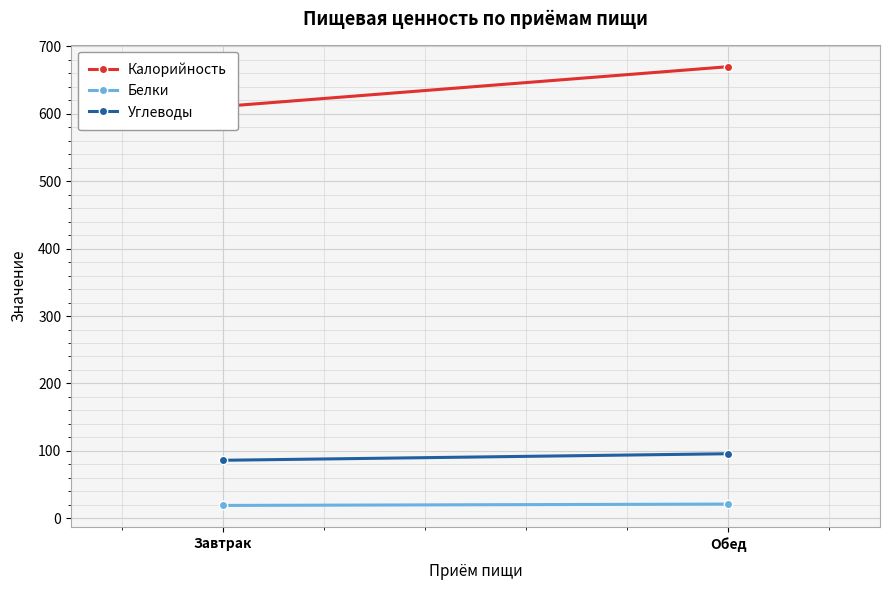

What value does the Белки series have at Завтрак?

19.0